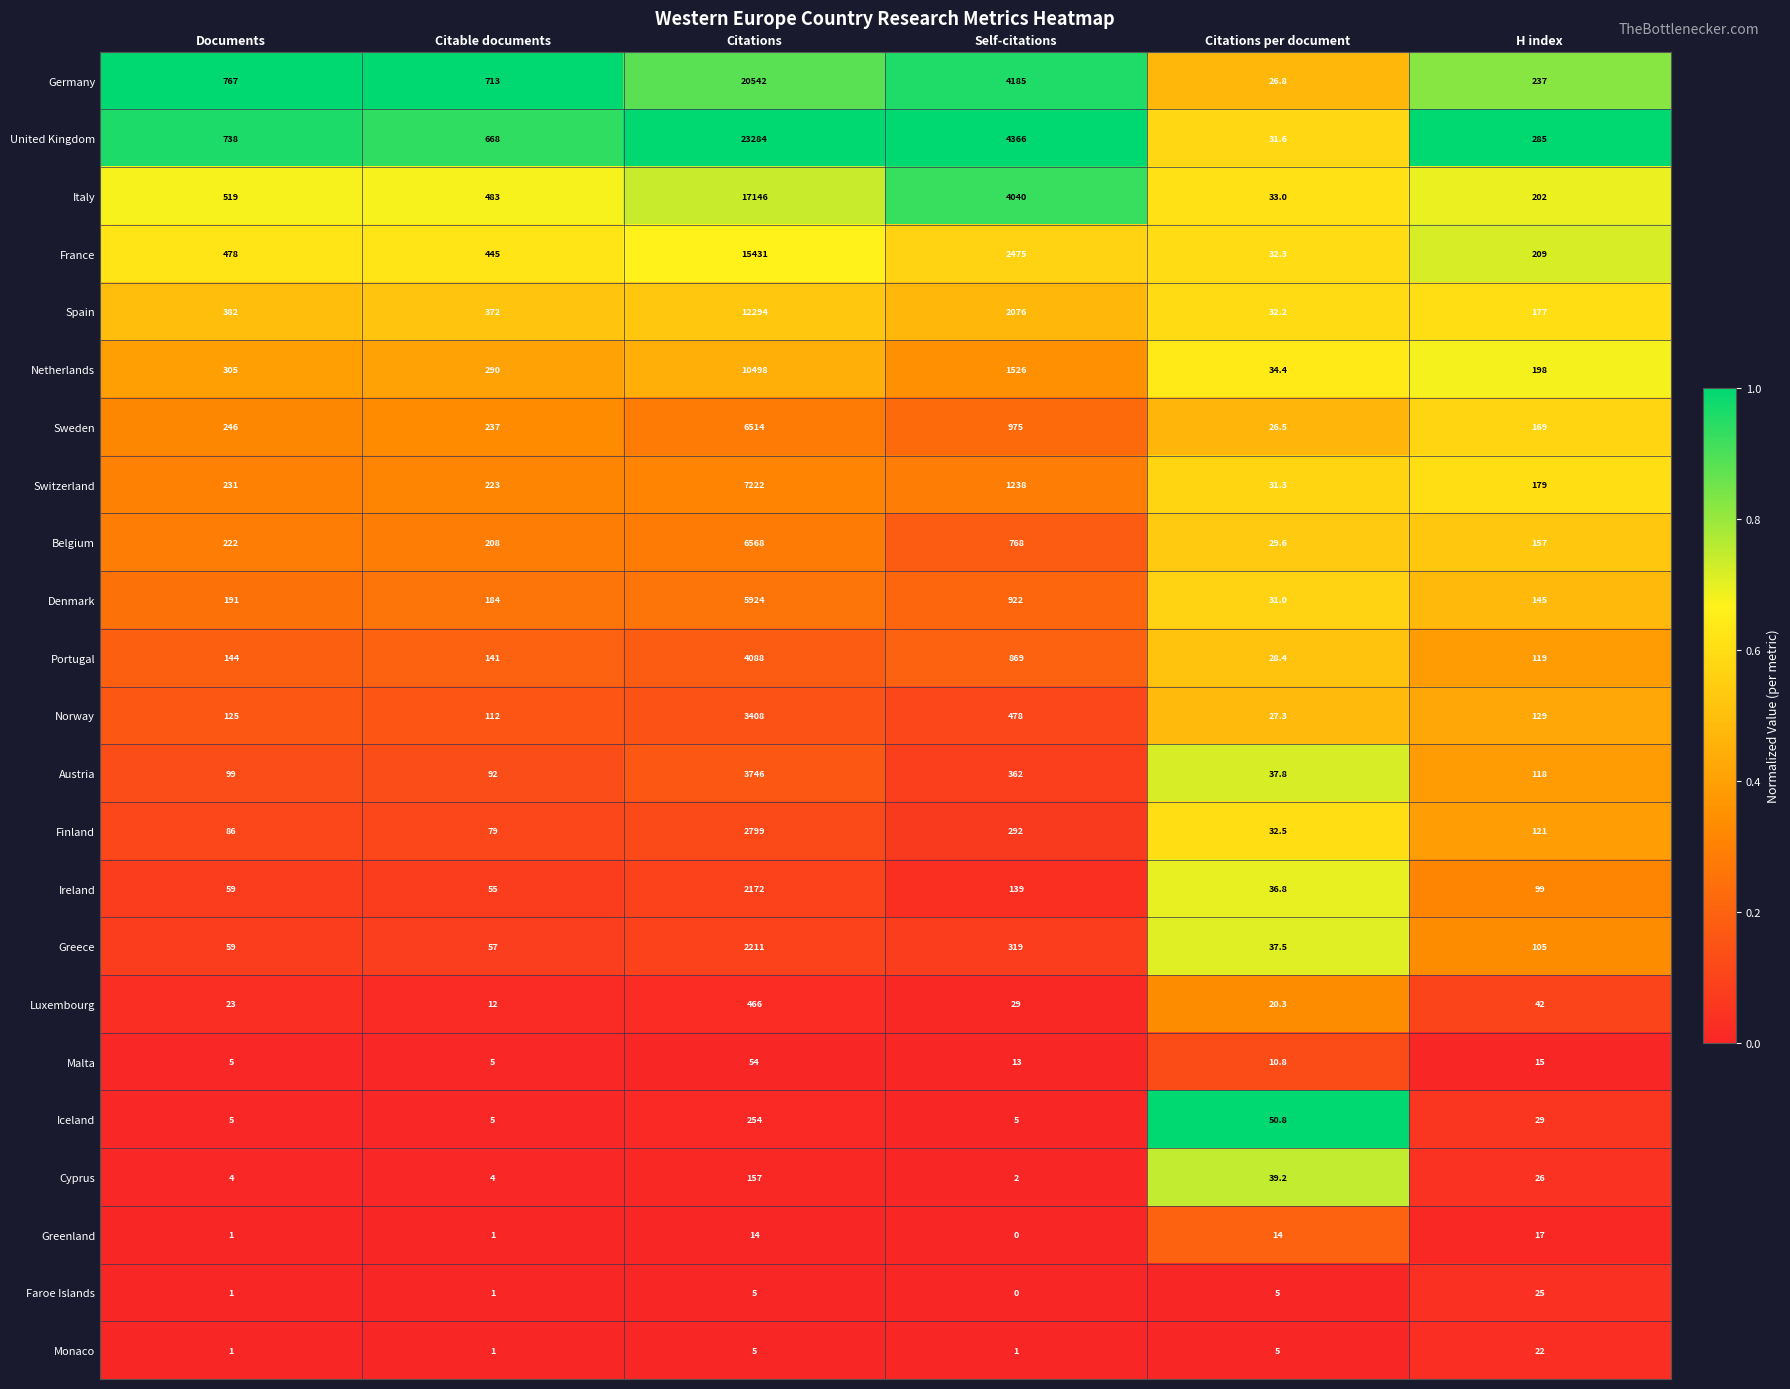

What is the difference between the maximum and minimum values in the Luxembourg series?

454.0